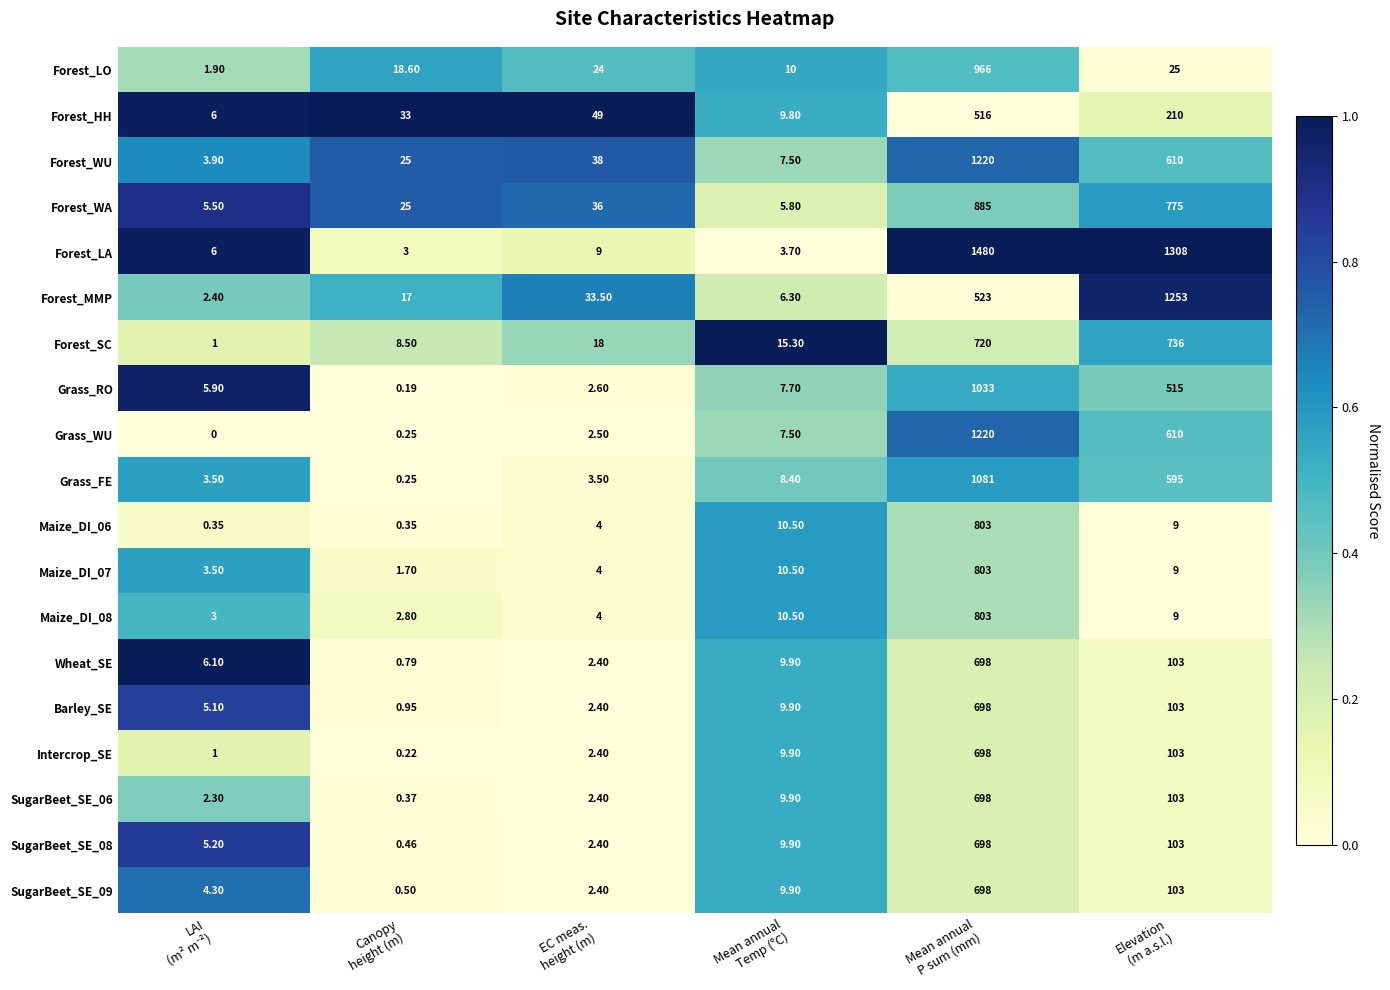

Which series has the largest total across all categories?

Forest_LA